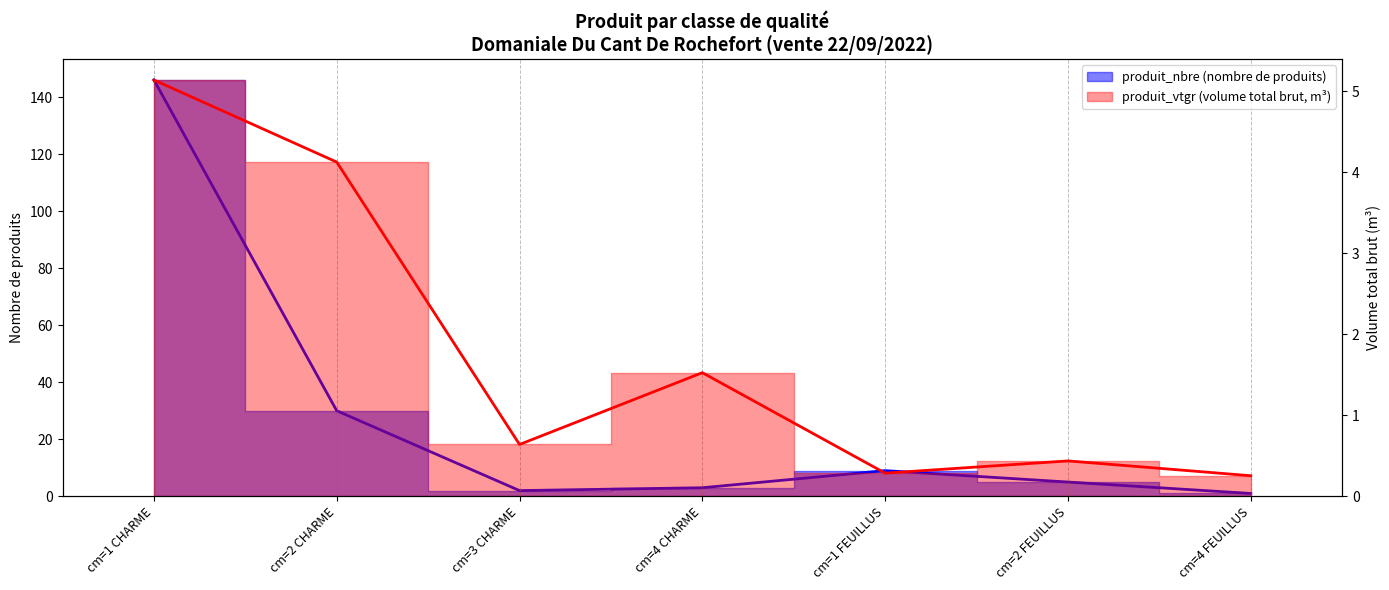

At which category does produit_nbre reach its first local valley?

cm=3 CHARME